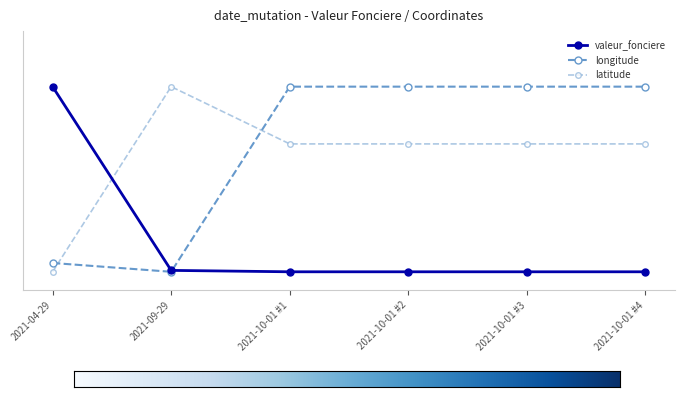

What are all the series names shown in the legend?

valeur_fonciere, longitude, latitude